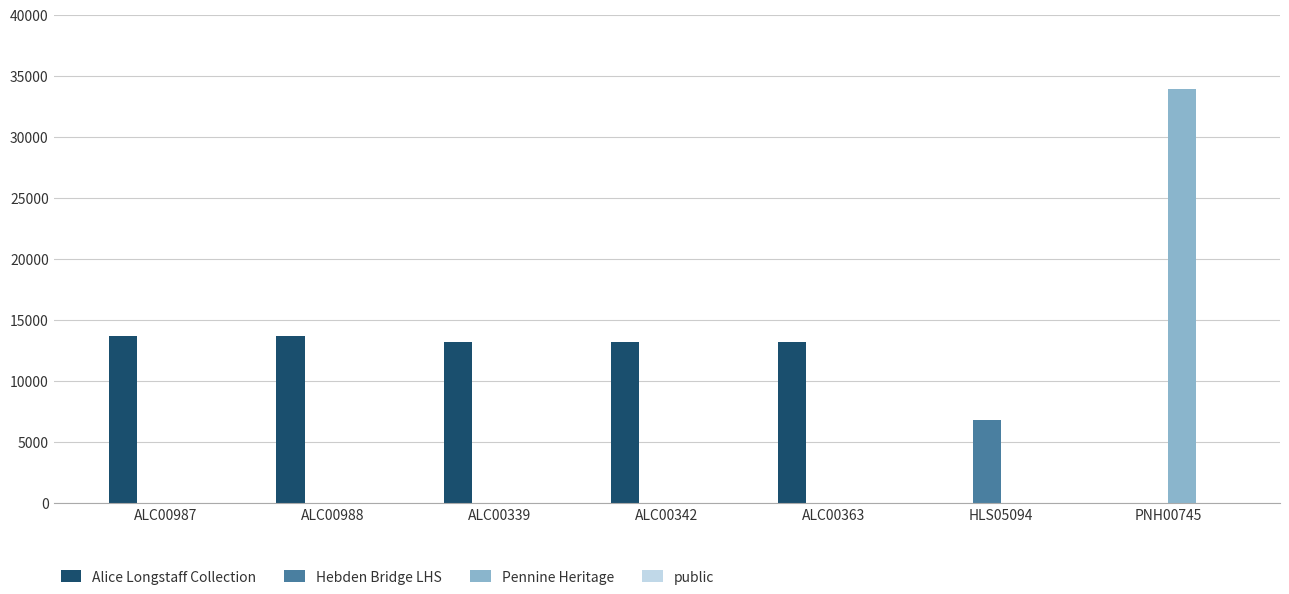

Which category has the highest value across all series?

PNH00745